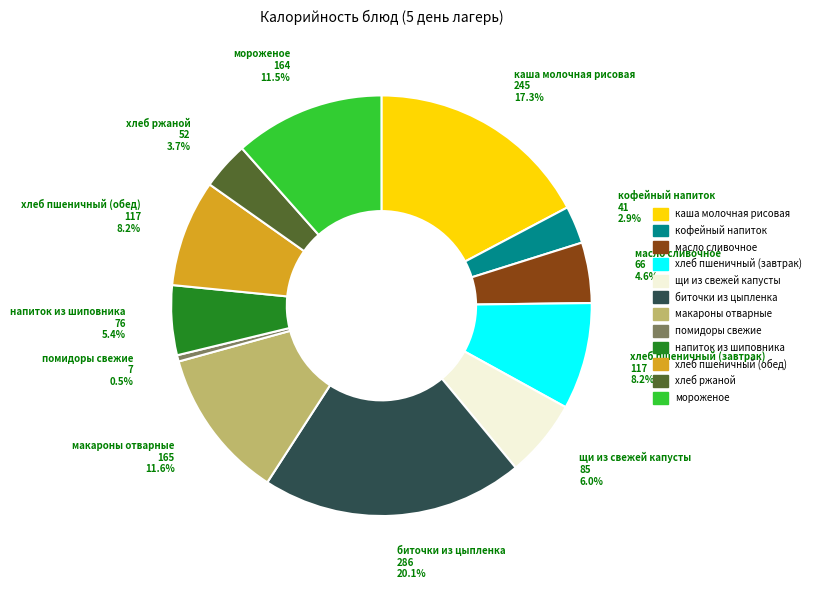

What percentage do хлеб пшеничный (завтрак) and хлеб пшеничный (обед) together represent?

16.4%